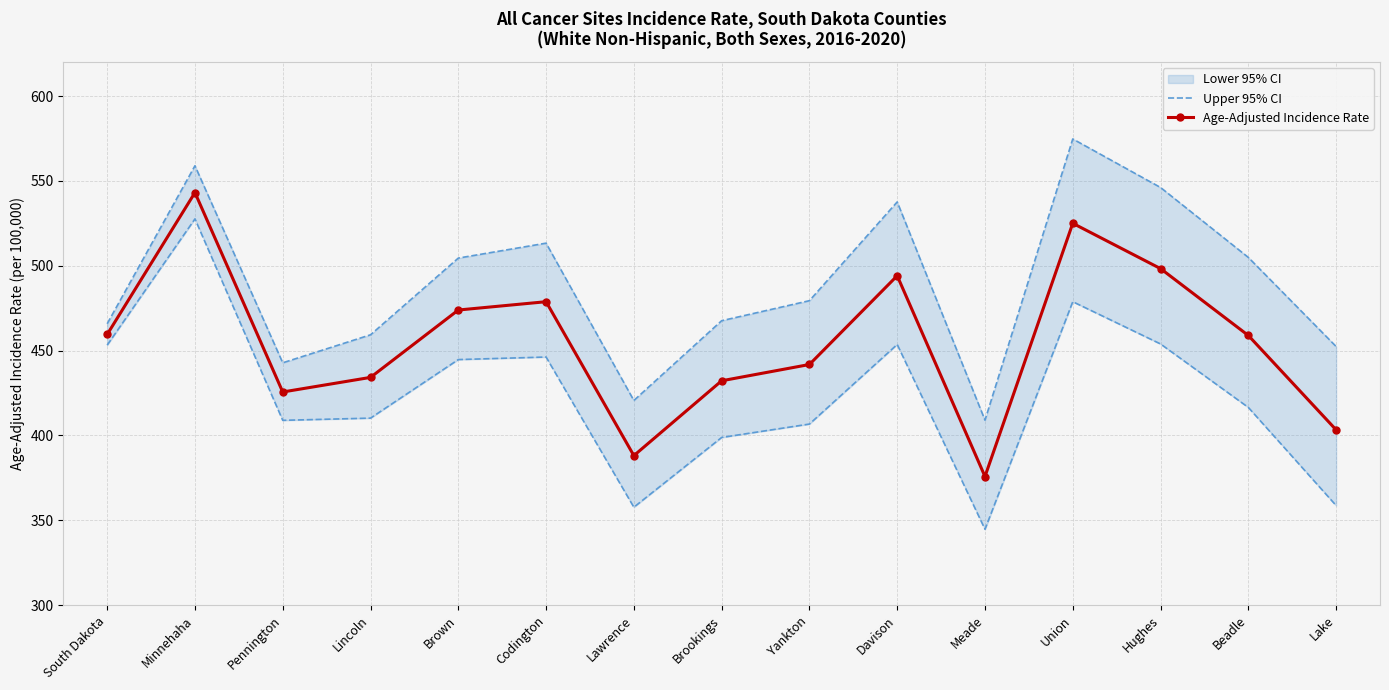

Reading left to right, extract all data points from this chart.

Upper 95% CI: South Dakota=453.2	Minnehaha=527.6	Pennington=408.9	Lincoln=410.2	Brown=444.7	Codington=446.2	Lawrence=357.7	Brookings=398.8	Yankton=406.7	Davison=453.6	Meade=344.7	Union=478.8	Hughes=453.9	Beadle=416.5	Lake=358.7
Age-Adjusted Incidence Rate: South Dakota=459.5	Minnehaha=543.1	Pennington=425.6	Lincoln=434.2	Brown=473.9	Codington=478.8	Lawrence=388.1	Brookings=432.2	Yankton=441.8	Davison=494.1	Meade=375.8	Union=525.0	Hughes=498.3	Beadle=458.9	Lake=403.3